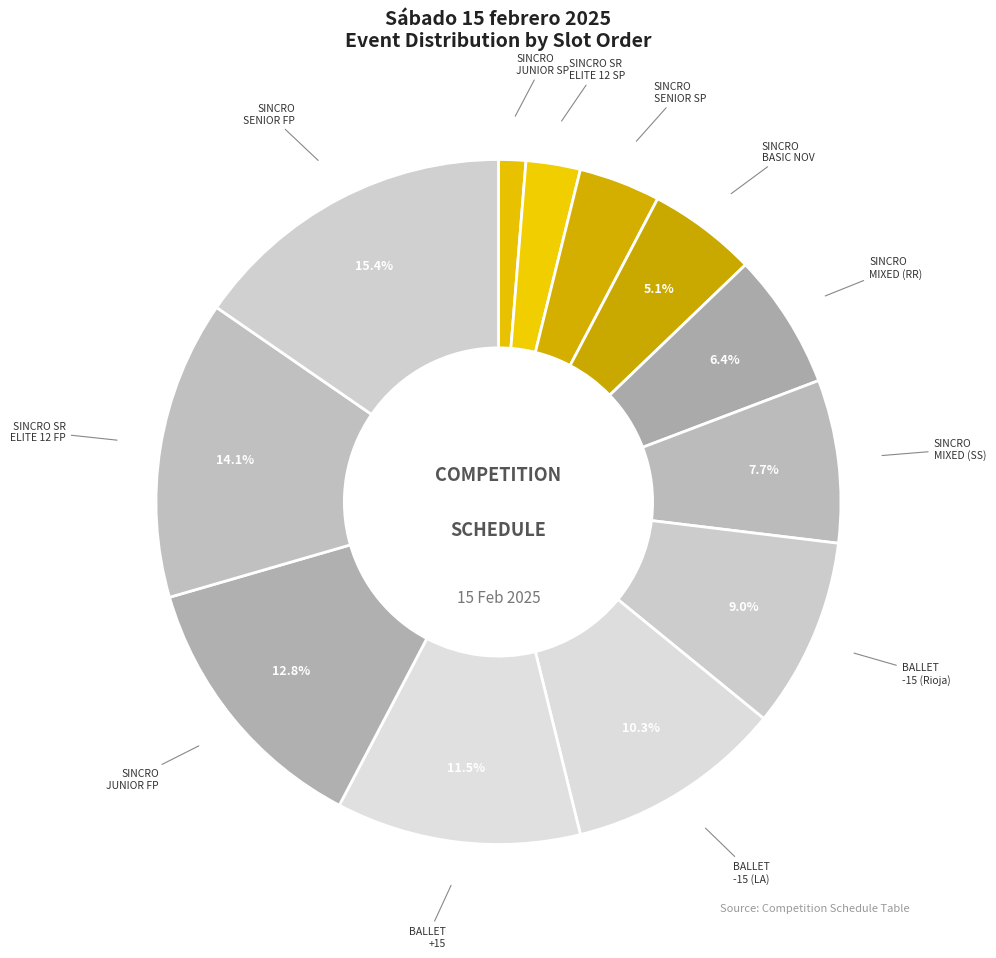

What portion of the pie excludes SINCRO MIXED (SS)?

92.3%